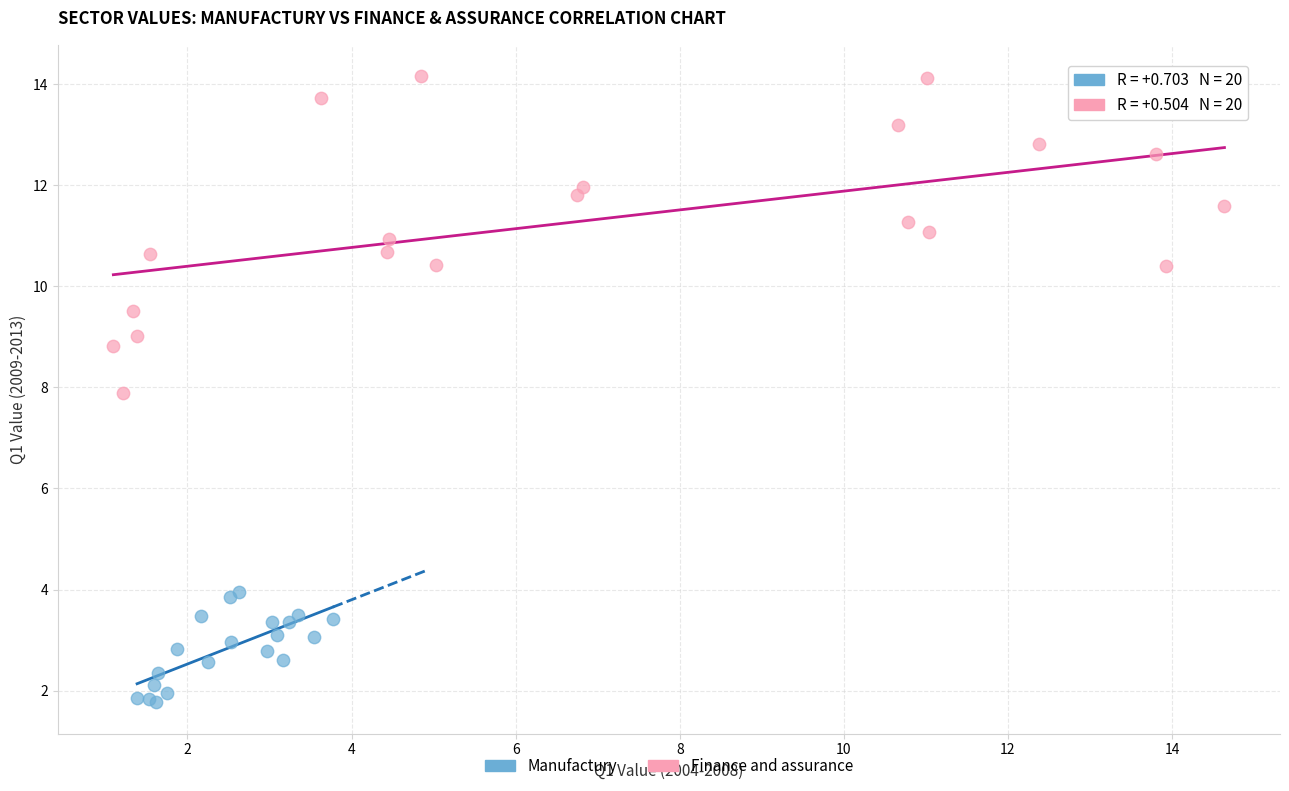

Which series has the widest spread of Y values?

Finance and assurance